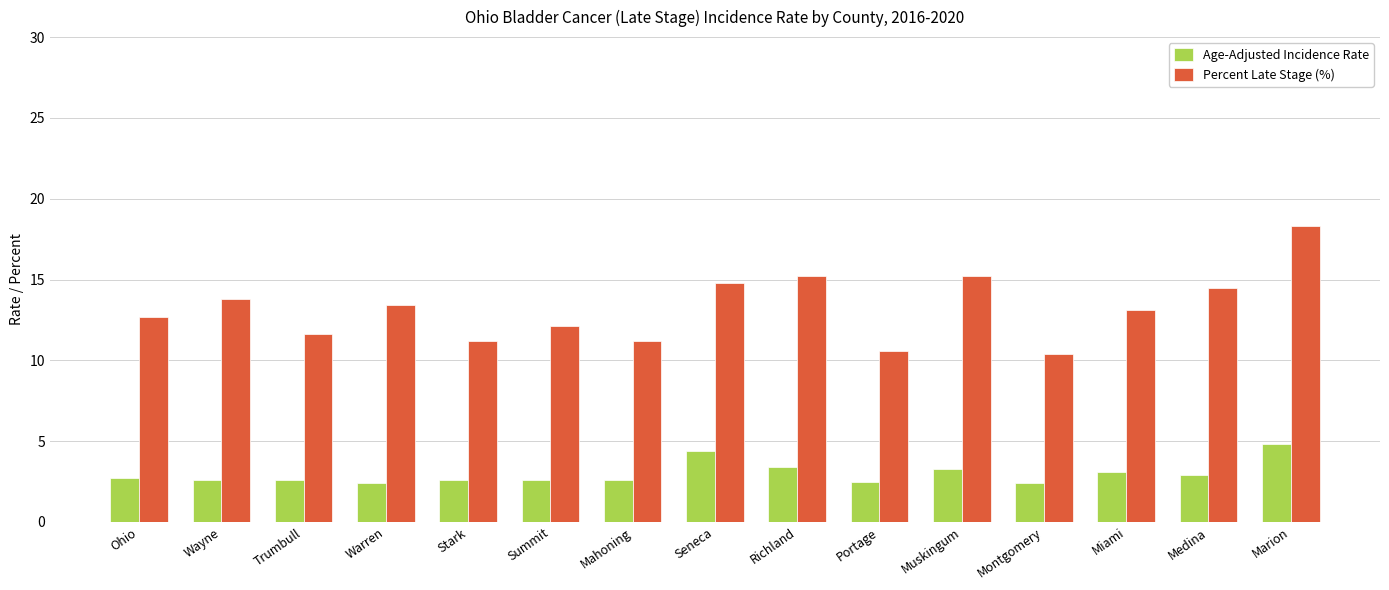

List the series in order of their peak value, highest first.

Percent Late Stage (%), Age-Adjusted Incidence Rate